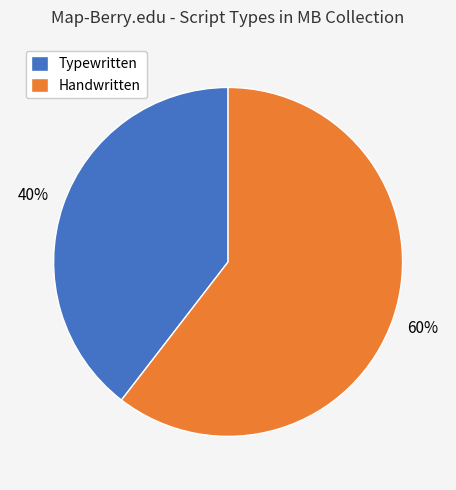

To the nearest percent, what is the average slice percentage?

50%